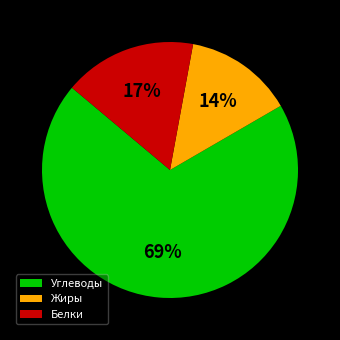

What percentage is the Углеводы slice, to the nearest percent?

69%